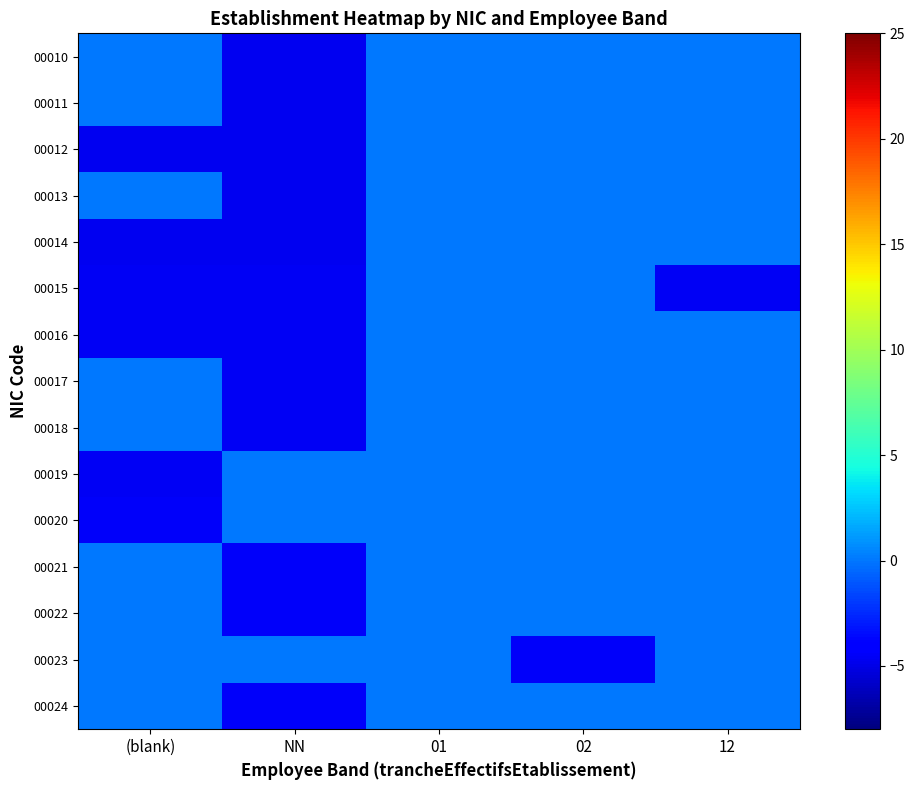

How many series are shown in this chart?

15